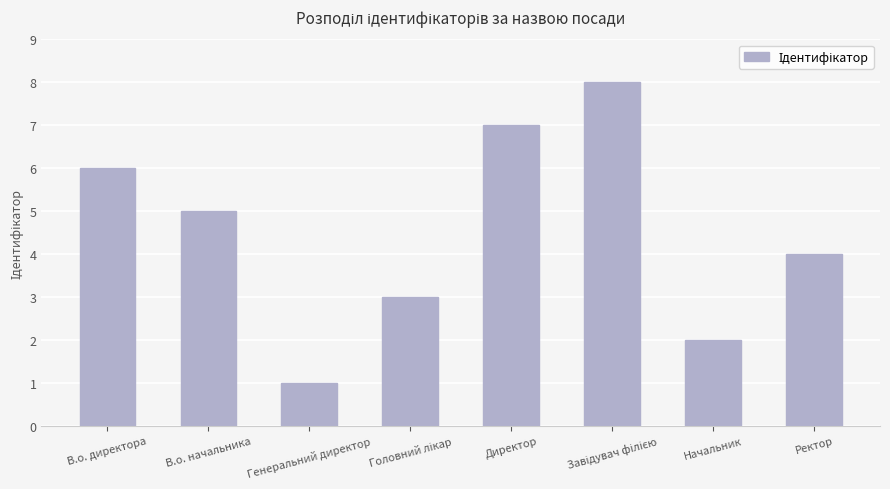

How many bars are there in total?

8